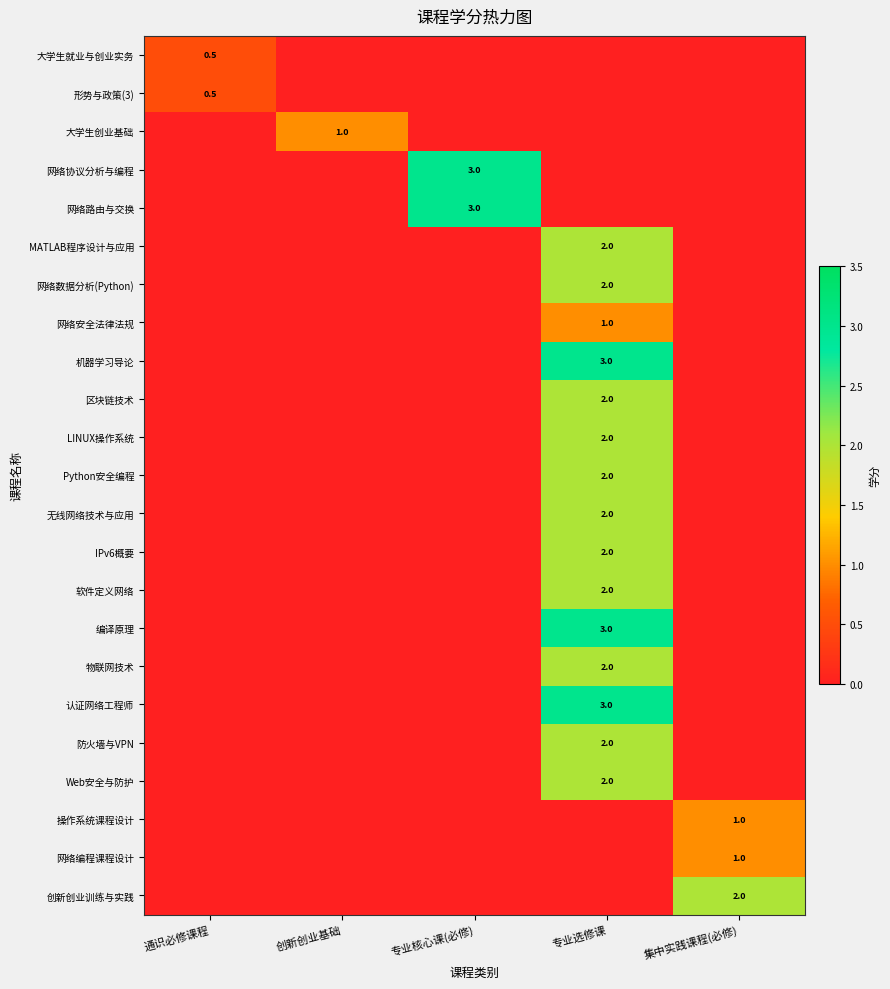

True or false: 区块链技术 has a value of 2.0 at 专业选修课.

True